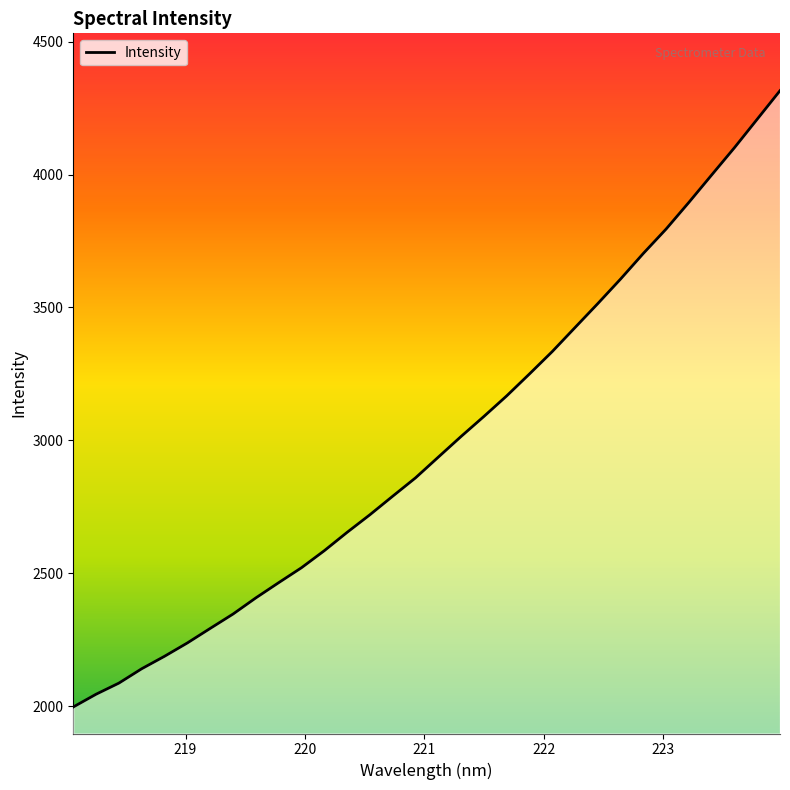

What is the maximum value shown in the chart?

4315.5